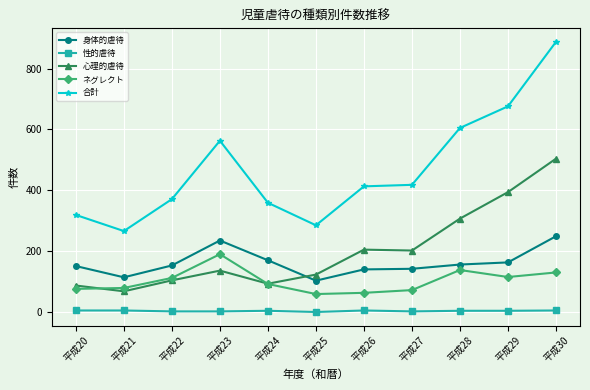

Which series has the largest range (max minus min)?

合計